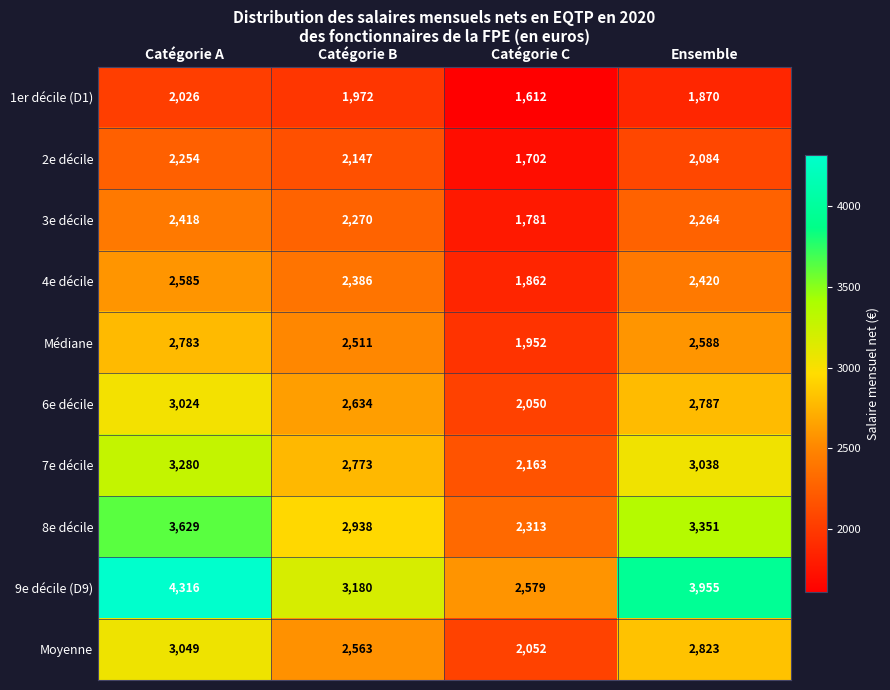

What is the smallest value displayed?

1612